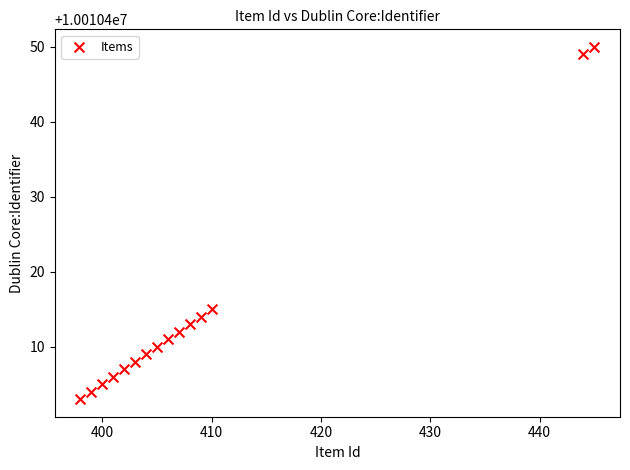

What is the range of Y values (max minus min)?

47